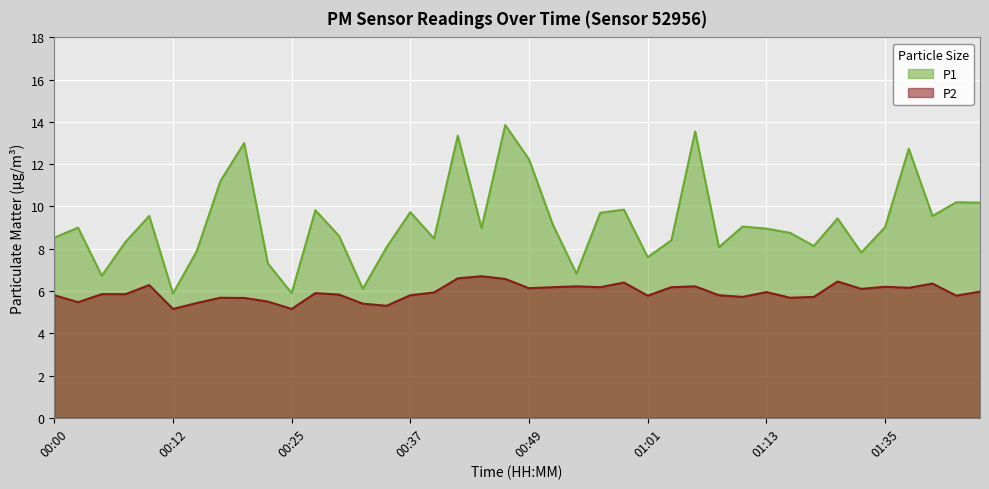

Reading left to right, transcribe all the data shown in this chart.

P1: 00:00=8.5	00:03=9.0	00:05=6.7	00:08=8.3	00:10=9.6	00:12=5.9	00:15=7.9	00:17=11.2	00:20=13.0	00:22=7.3	00:25=5.9	00:27=9.8	00:30=8.6	00:32=6.1	00:34=8.1	00:37=9.7	00:39=8.5	00:42=13.3	00:44=9.0	00:47=13.8	00:49=12.2	00:51=9.2	00:54=6.8	00:56=9.7	00:59=9.8	01:01=7.6	01:04=8.4	01:06=13.6	01:08=8.1	01:11=9.1	01:13=8.9	01:16=8.8	01:22=8.1	01:30=9.4	01:32=7.8	01:35=9.0	01:37=12.7	01:40=9.6	01:43=10.2	01:45=10.2
P2: 00:00=5.8	00:03=5.5	00:05=5.8	00:08=5.8	00:10=6.3	00:12=5.2	00:15=5.4	00:17=5.7	00:20=5.7	00:22=5.5	00:25=5.2	00:27=5.9	00:30=5.8	00:32=5.4	00:34=5.3	00:37=5.8	00:39=5.9	00:42=6.6	00:44=6.7	00:47=6.6	00:49=6.1	00:51=6.2	00:54=6.2	00:56=6.2	00:59=6.4	01:01=5.8	01:04=6.2	01:06=6.2	01:08=5.8	01:11=5.7	01:13=6.0	01:16=5.7	01:22=5.7	01:30=6.5	01:32=6.1	01:35=6.2	01:37=6.2	01:40=6.3	01:43=5.8	01:45=6.0